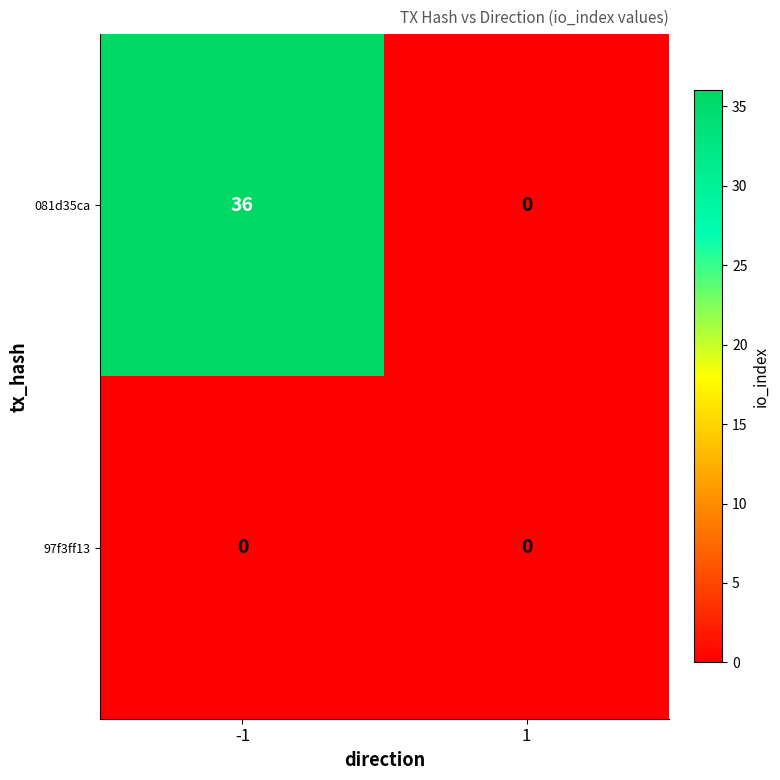

List the series in order of their peak value, lowest first.

97f3ff13, 081d35ca